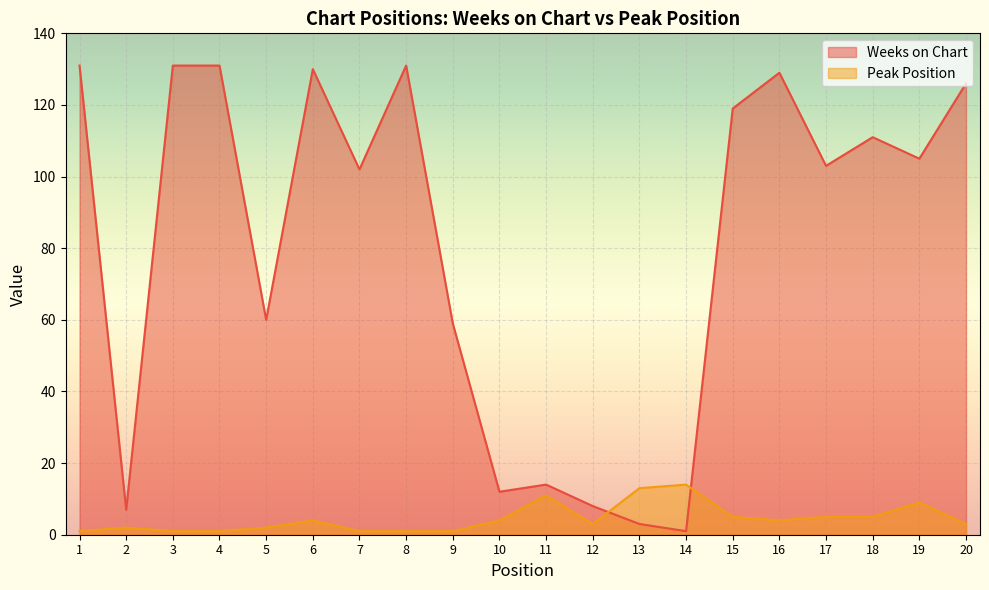

Rank the series by their average value, from lowest to highest.

Peak Position, Weeks on Chart